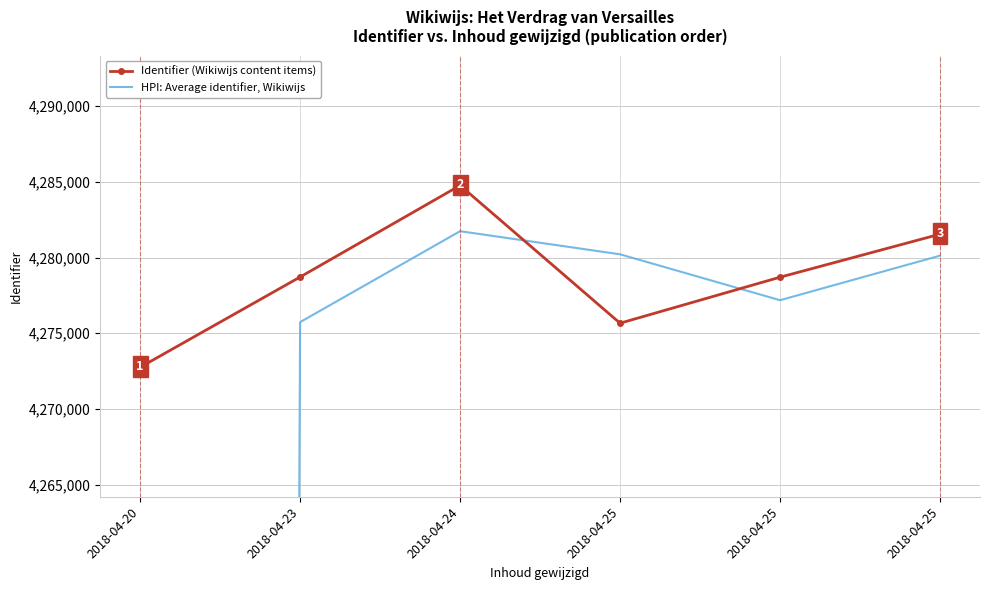

What is the maximum value shown in the chart?

4284758.0